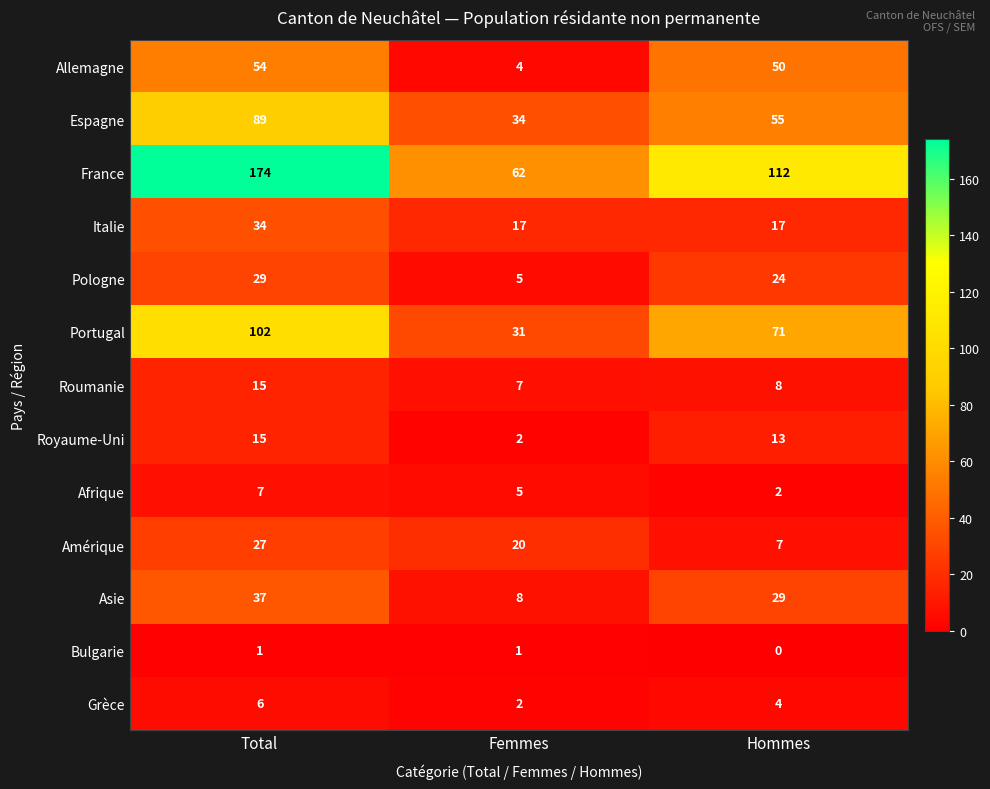

At which category is the sum across all series the highest?

Total